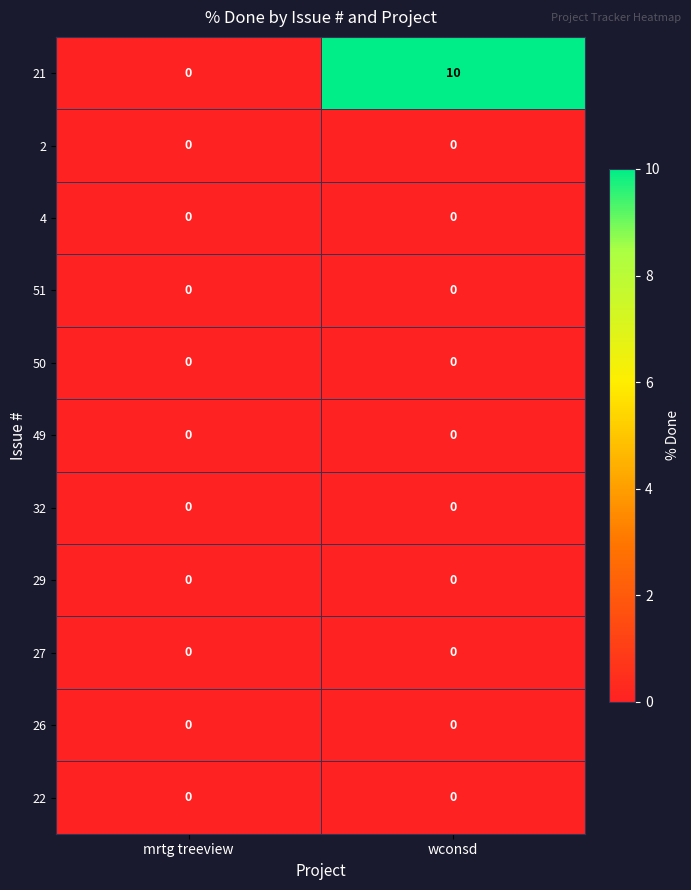

Reading right to left, list all the values displayed in this chart.

21: 10	0
2: 0	0
4: 0	0
51: 0	0
50: 0	0
49: 0	0
32: 0	0
29: 0	0
27: 0	0
26: 0	0
22: 0	0